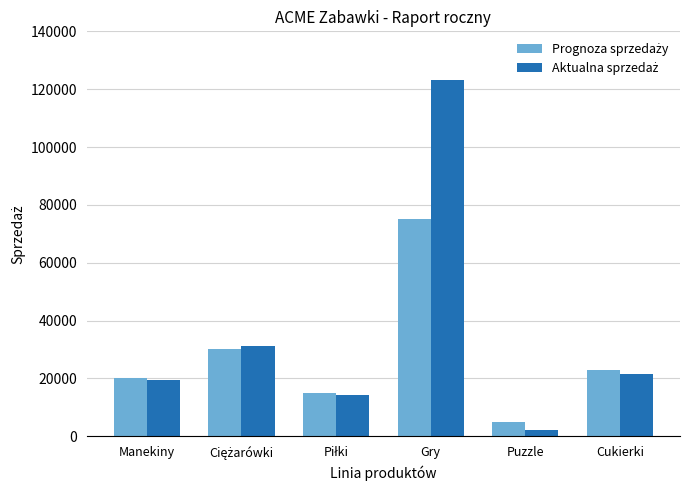

What position from the right is Manekiny?

6